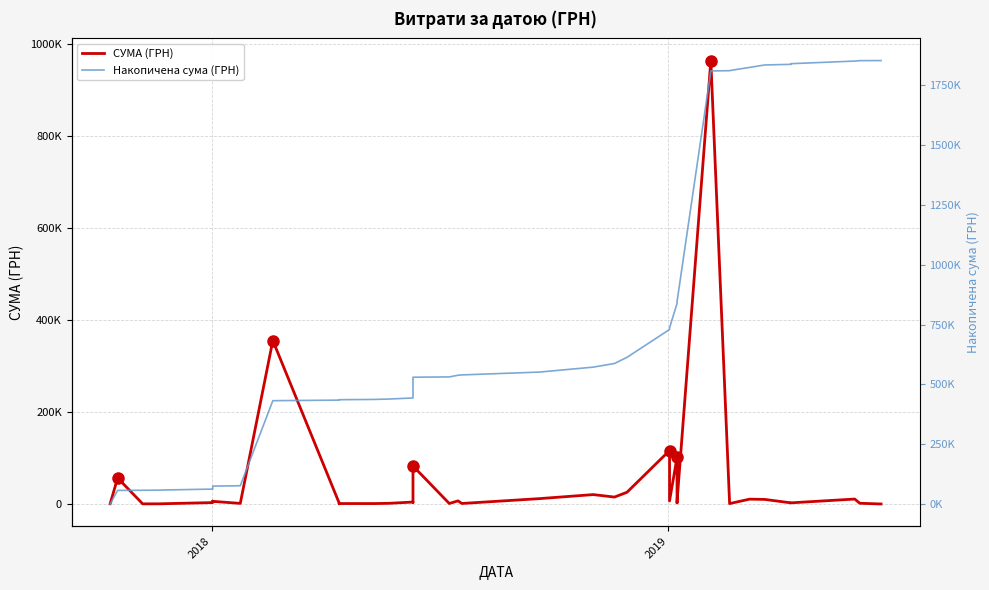

At how many categories does at least one series exceed 1373544?

10